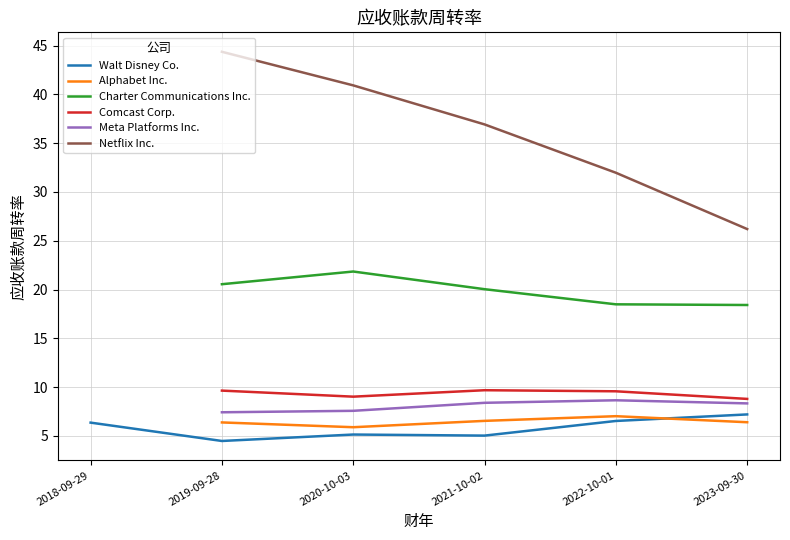

At how many categories does at least one series exceed 37?

2